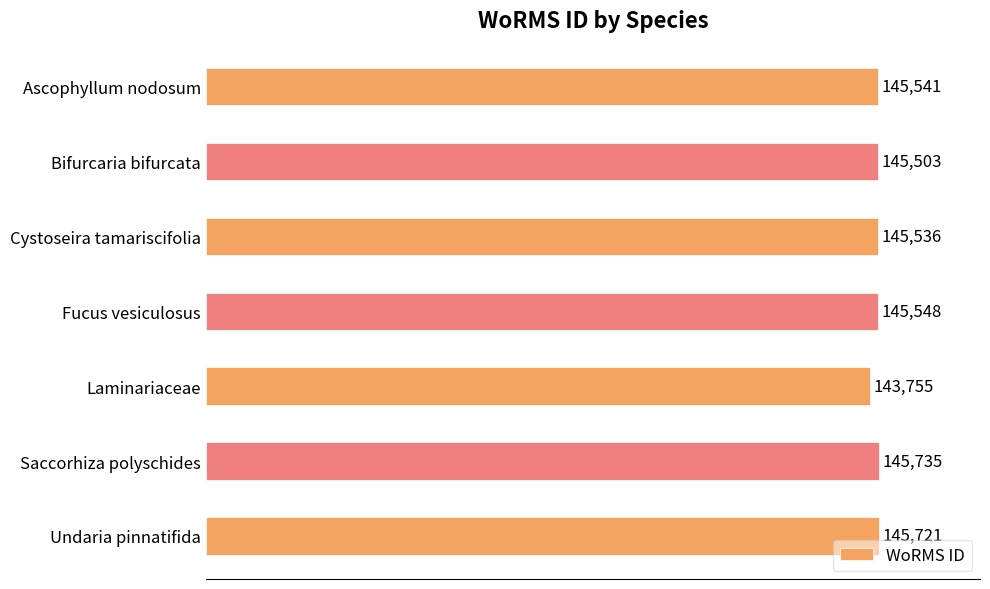

Where is the data nearest to the value 144745?

Bifurcaria bifurcata